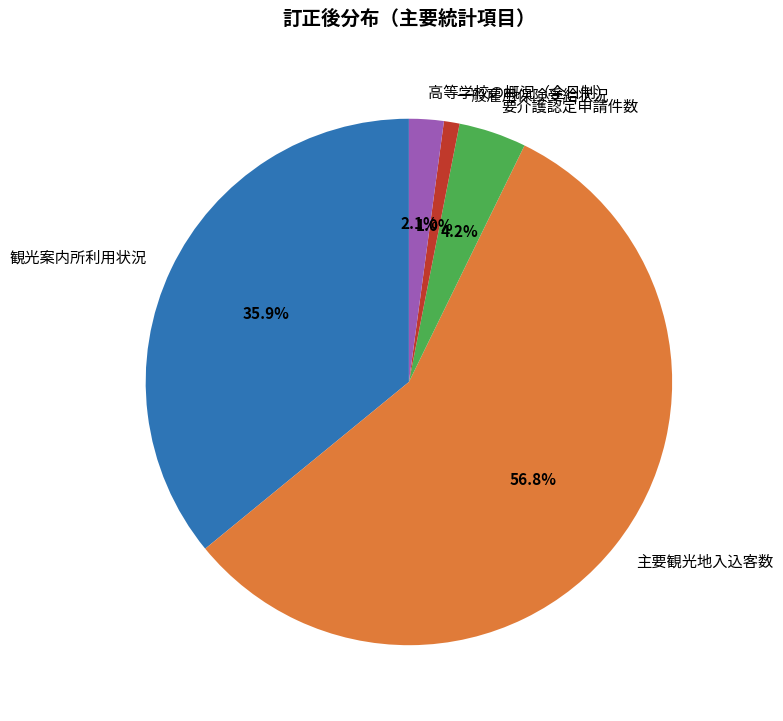

To the nearest percent, what is the difference between the largest and smallest slice percentages?

56%